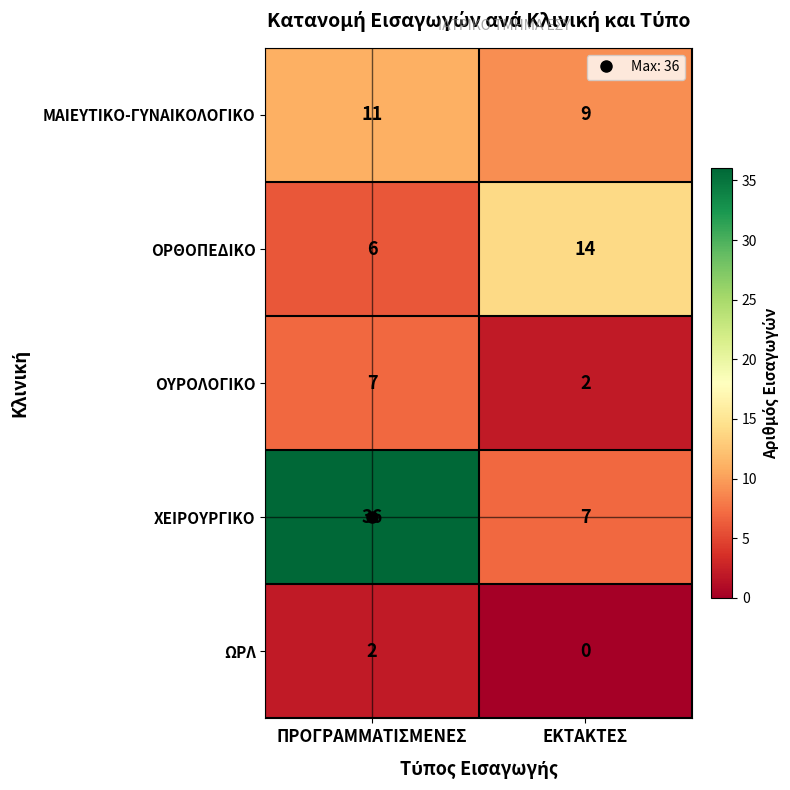

What is the approximate value of ΜΑΙΕΥΤΙΚΟ-ΓΥΝΑΙΚΟΛΟΓΙΚΟ at ΠΡΟΓΡΑΜΜΑΤΙΣΜΕΝΕΣ?

11